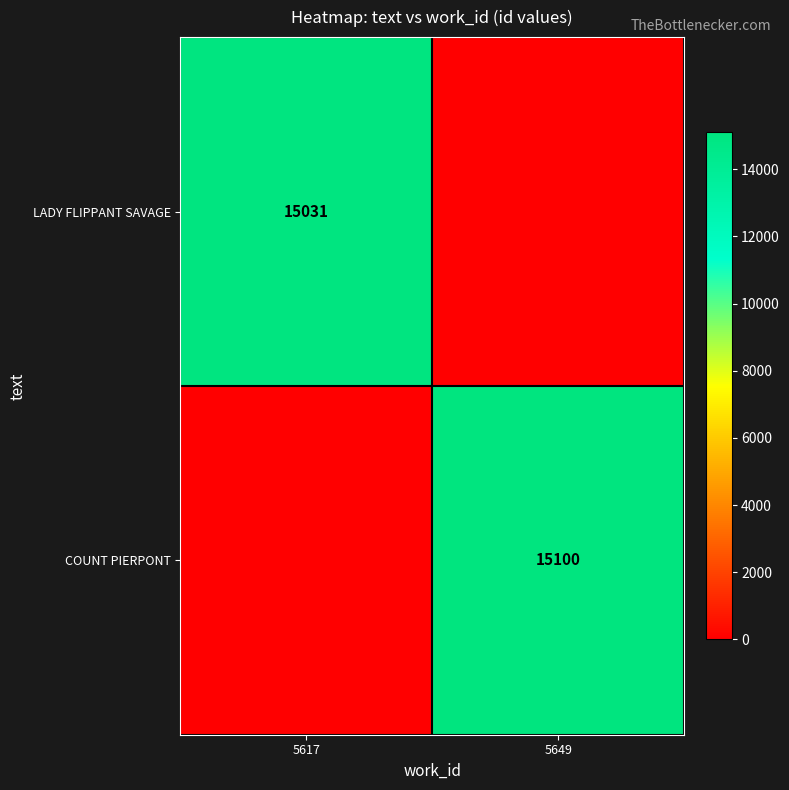

Is the value of COUNT PIERPONT at 5649 greater than the value of LADY FLIPPANT SAVAGE at 5617?

Yes